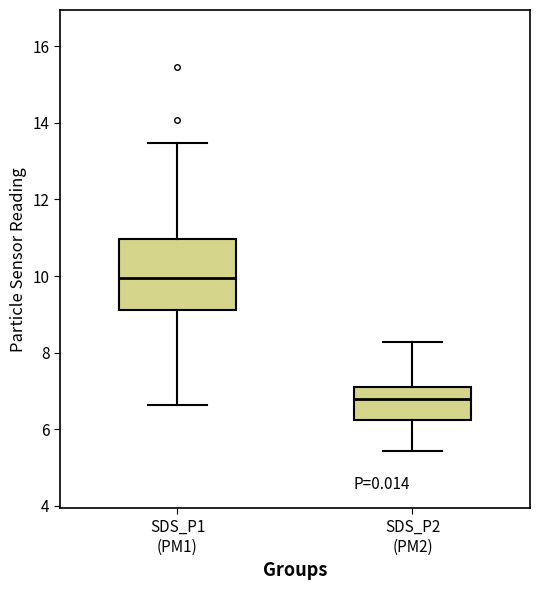

Comparing the boxes themselves (not the whiskers), which one is the tallest?

SDS_P1 (PM1)